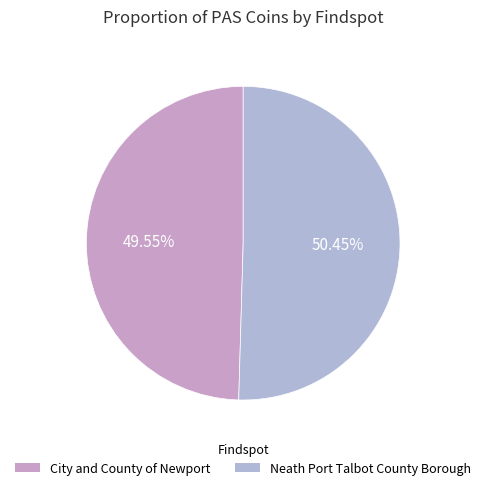

To the nearest percent, what percentage of the pie is City and County of Newport?

50%